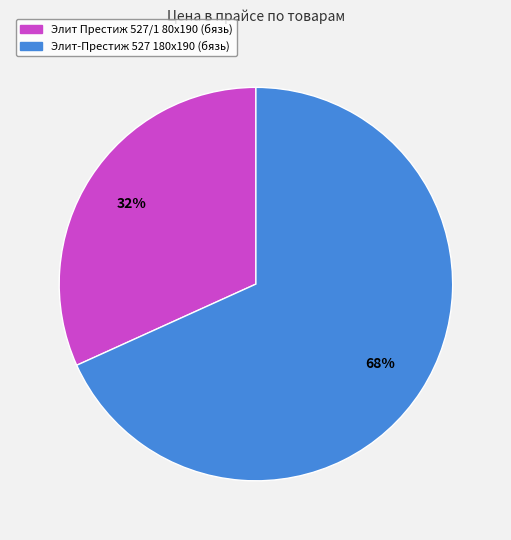

What percentage is the Элит Престиж 527/1 80x190 (бязь) slice, to the nearest percent?

32%